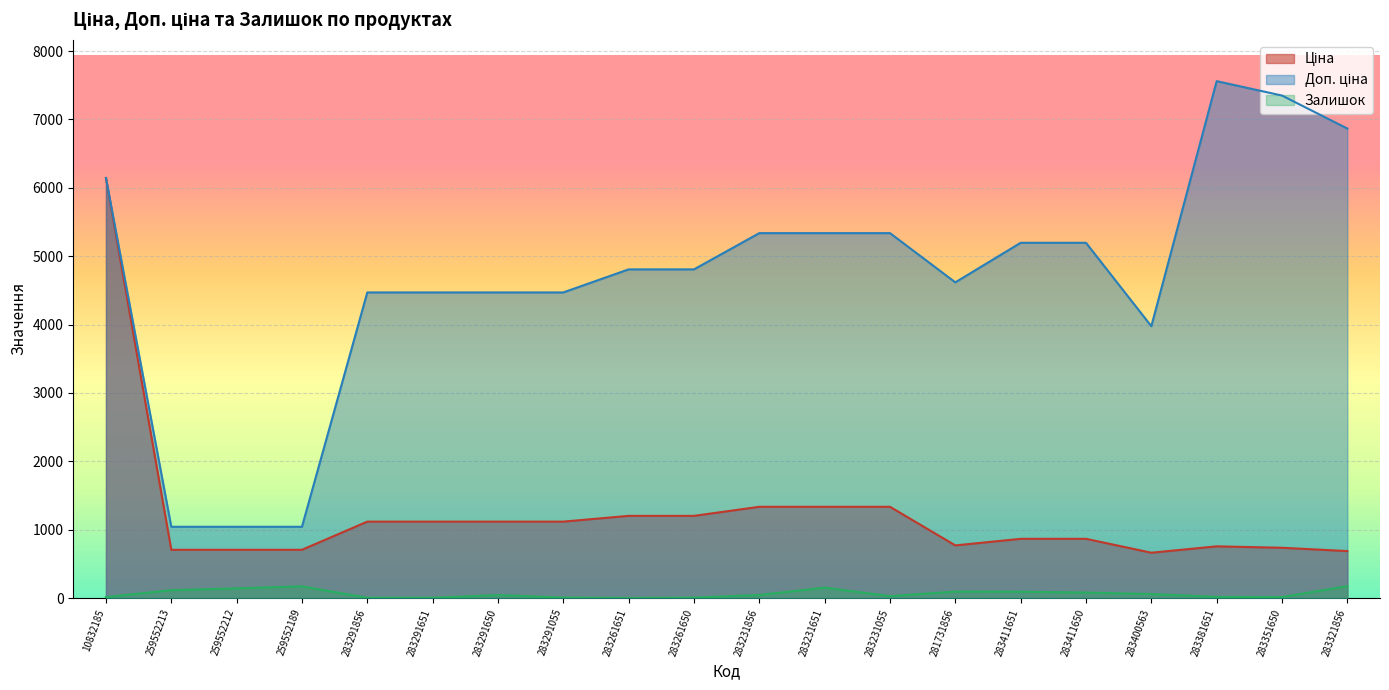

Which label corresponds to the largest value in the chart?

283381651